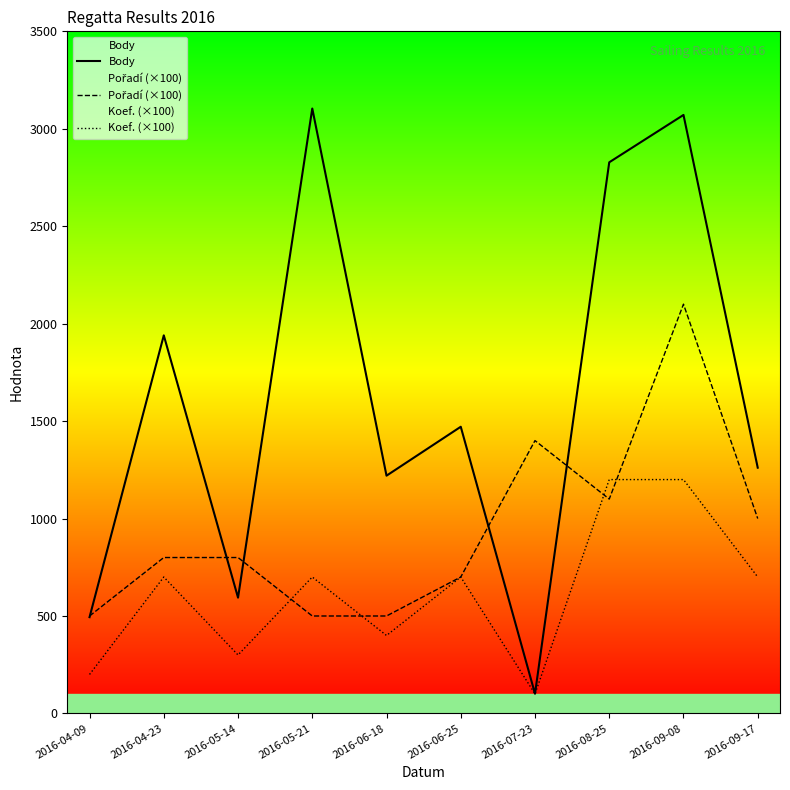

The Body series shows 979 at 2016-05-14. True or false?

False